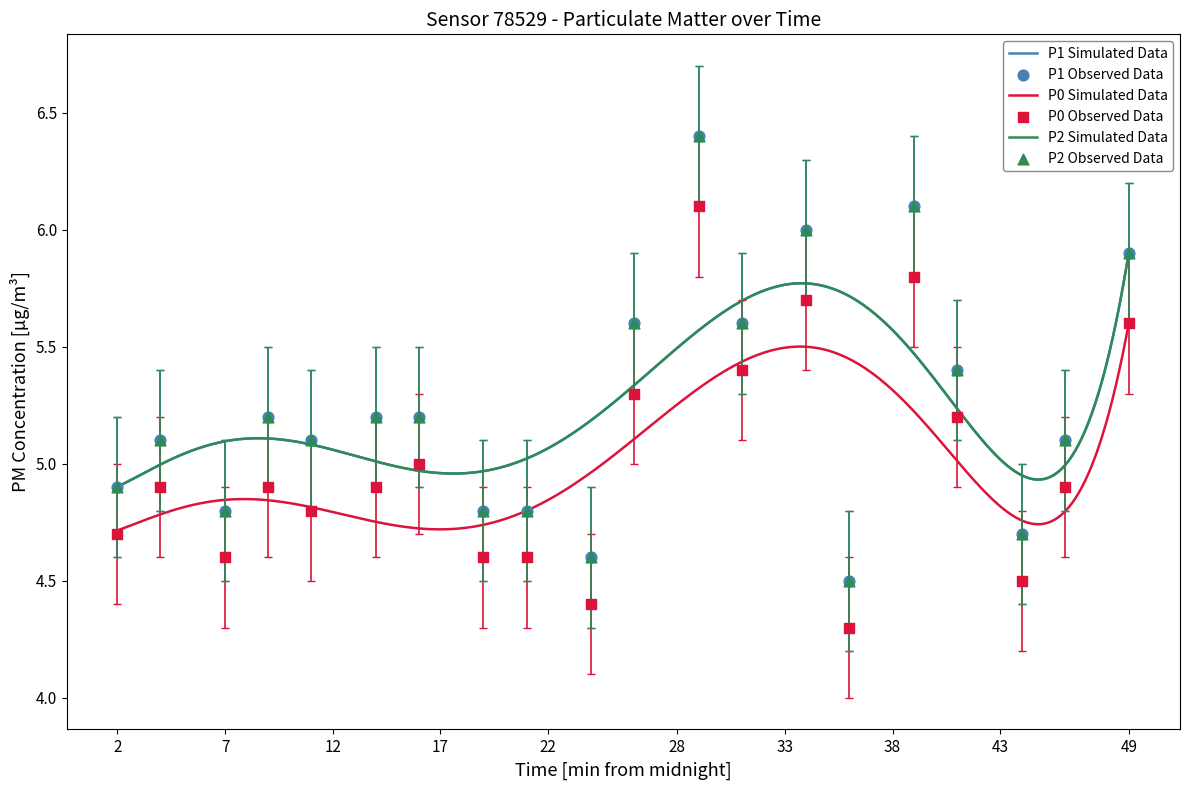

At which category is the sum across all series the highest?

00:29